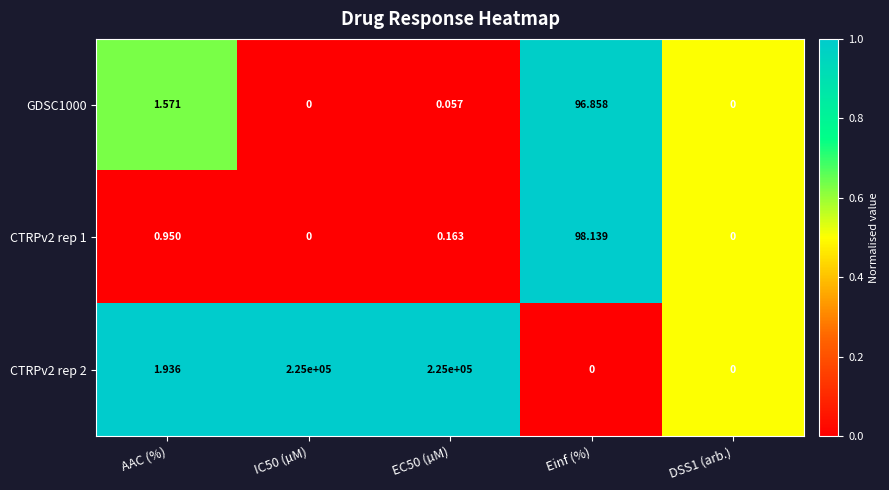

At which label does CTRPv2 rep 2 first exceed 1?

AAC (%)